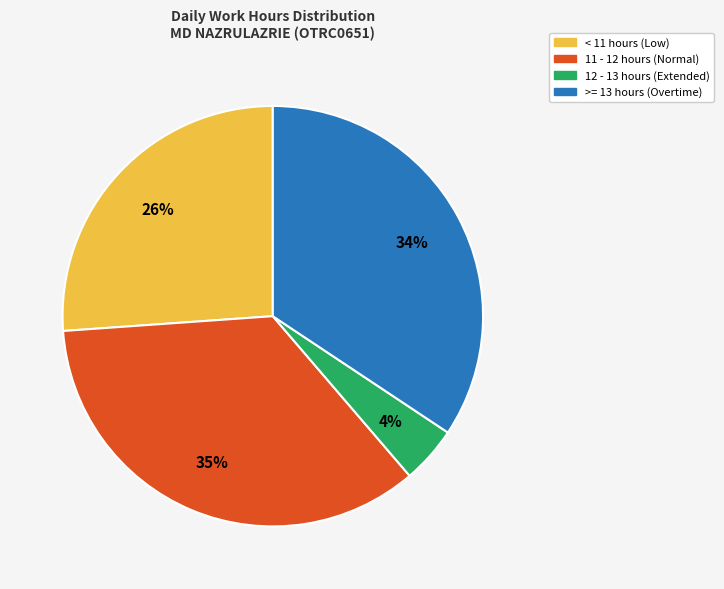

Is there a majority slice in this chart?

No